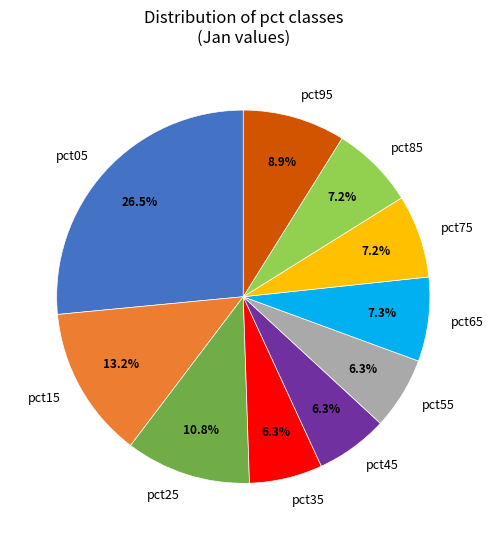

Does pct25 represent more than half of the total?

No